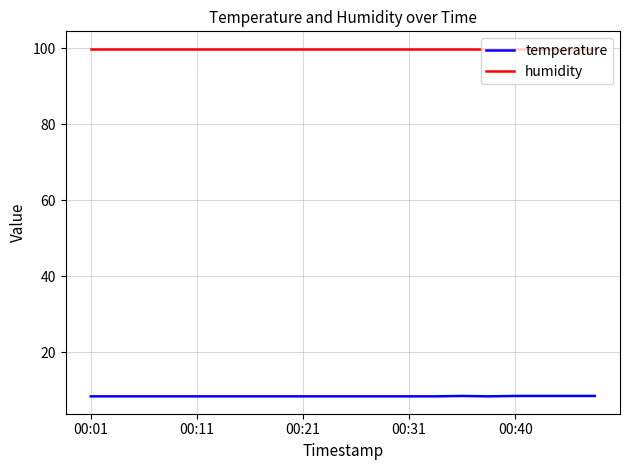

What is the average value of the temperature series?

8.4